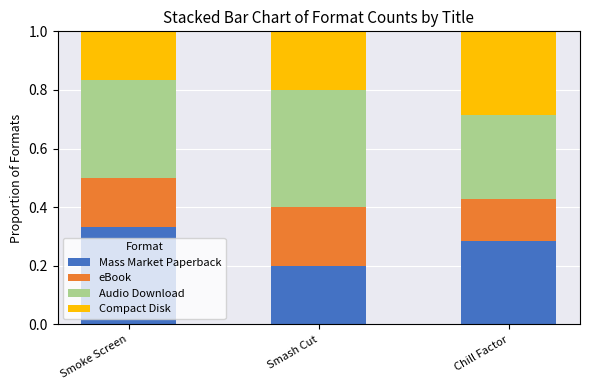

Does the chart contain any negative values?

No